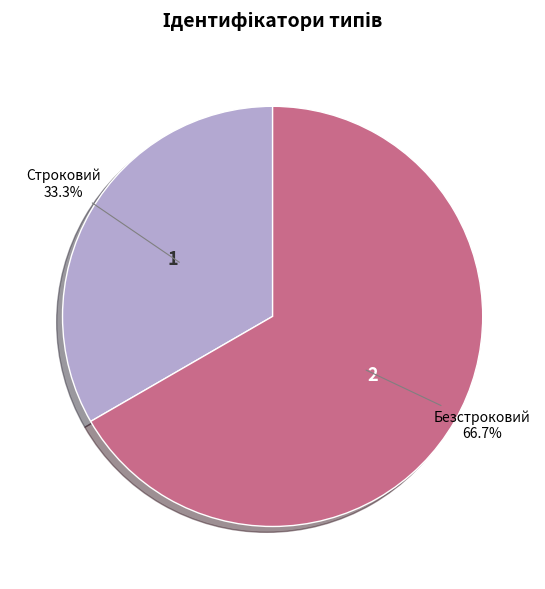

To the nearest percent, what portion does Безстроковий represent?

67%